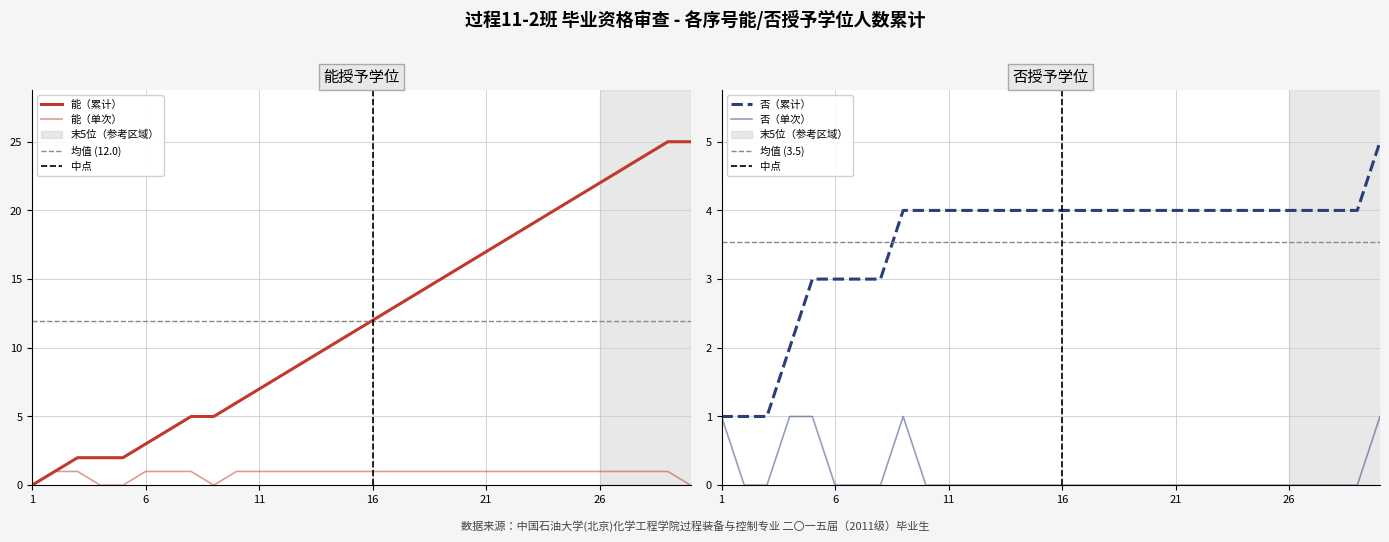

What is the spread (max minus min) of values at 13?

1